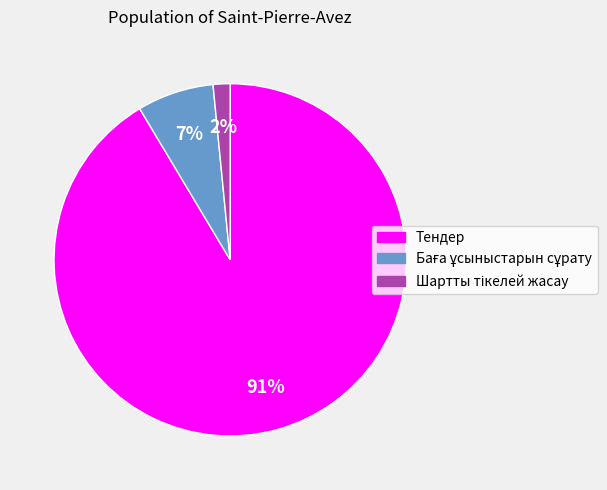

To the nearest percent, what is the average slice percentage?

33%